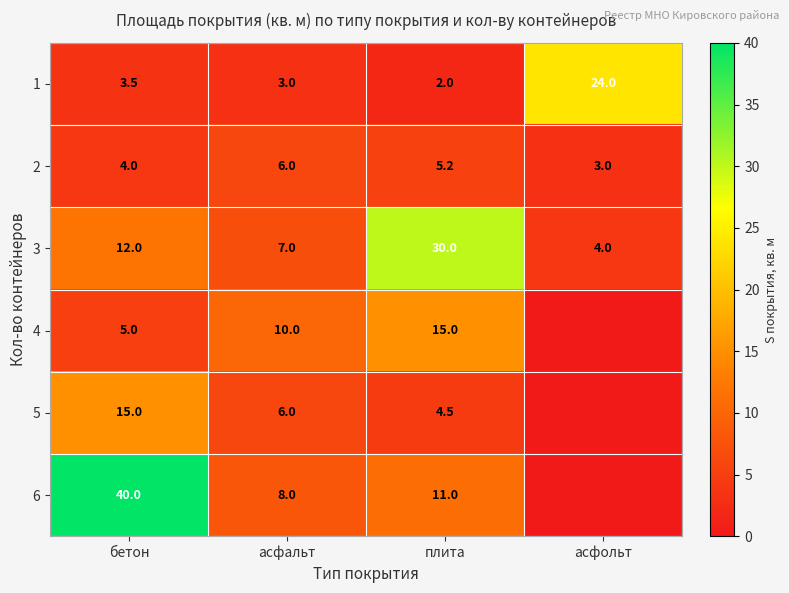

Where is 2 nearest to the value 4?

бетон